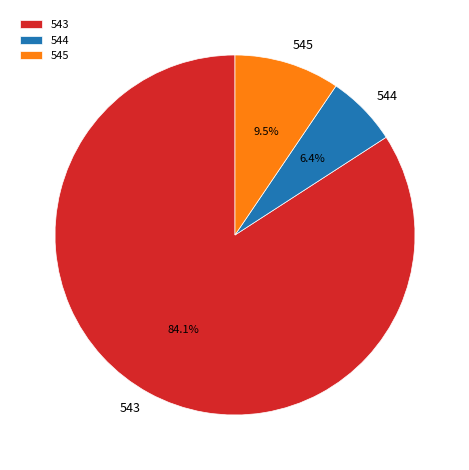

True or false: 544 accounts for 1% of the total.

False